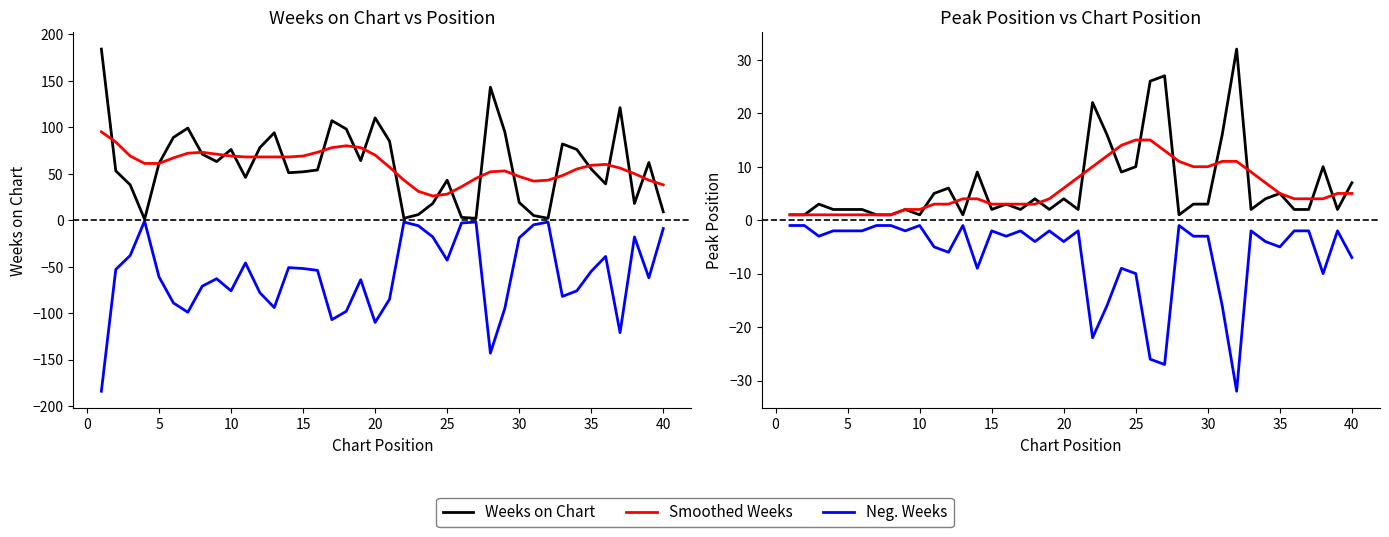

What is the difference between the maximum and minimum values in the Neg. Weeks series?

183